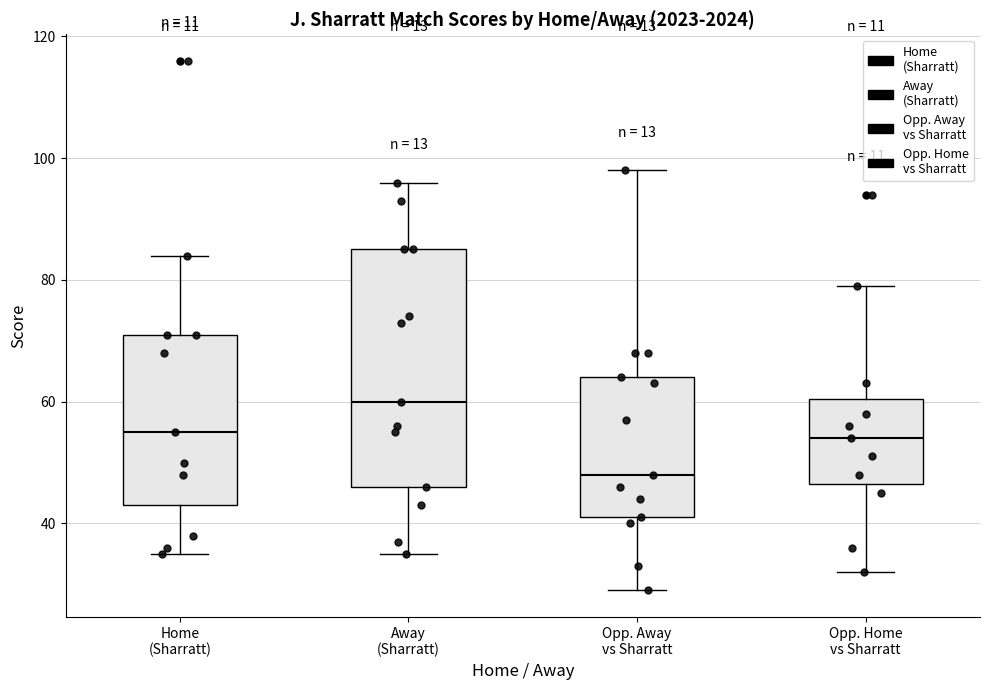

Where is the upper edge of the box for Opp. Home vs Sharratt on the y-axis? The values are not printed on the chart, so give them approximately, as read against the axis.

60